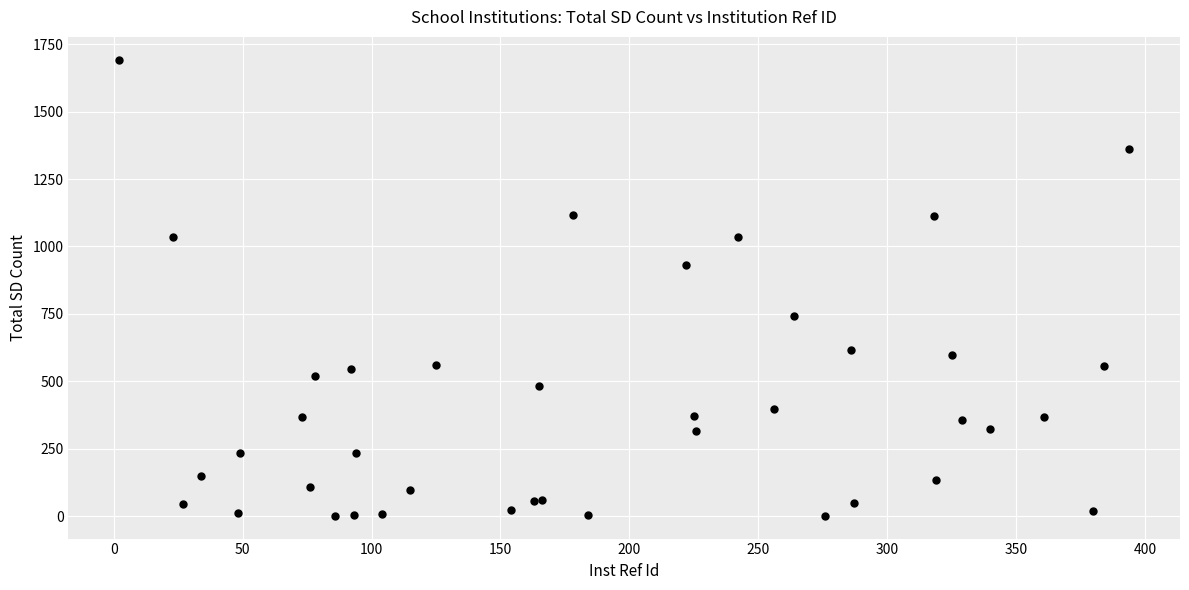

What Y value in the scatter plot is closest to 847?

932